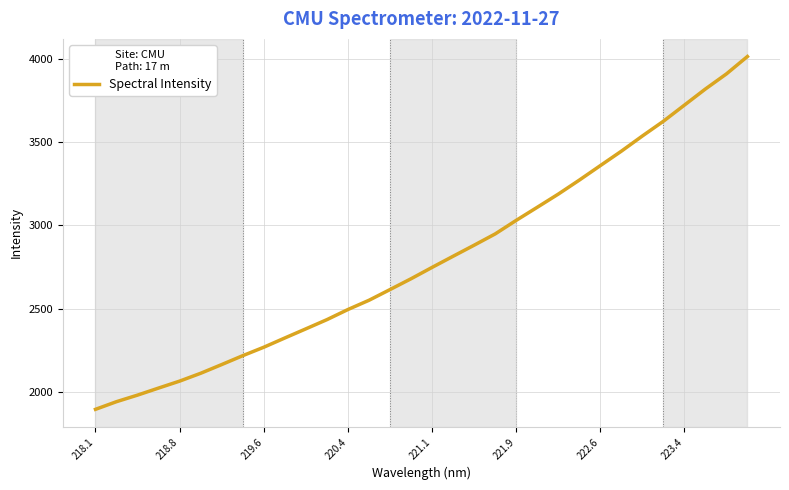

What is the difference between the maximum and minimum values?

2122.5